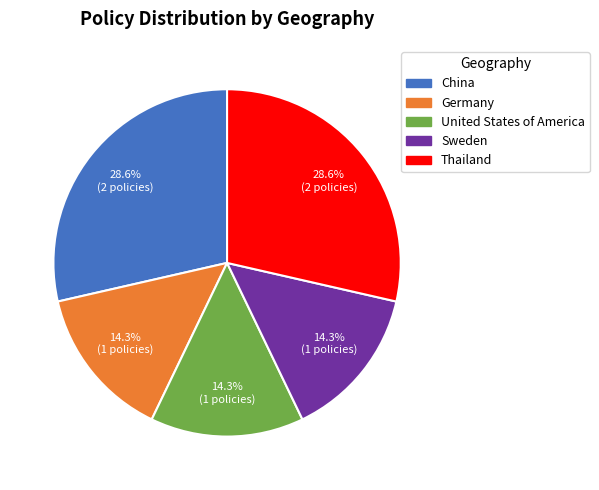

Count the number of slices in the pie.

5